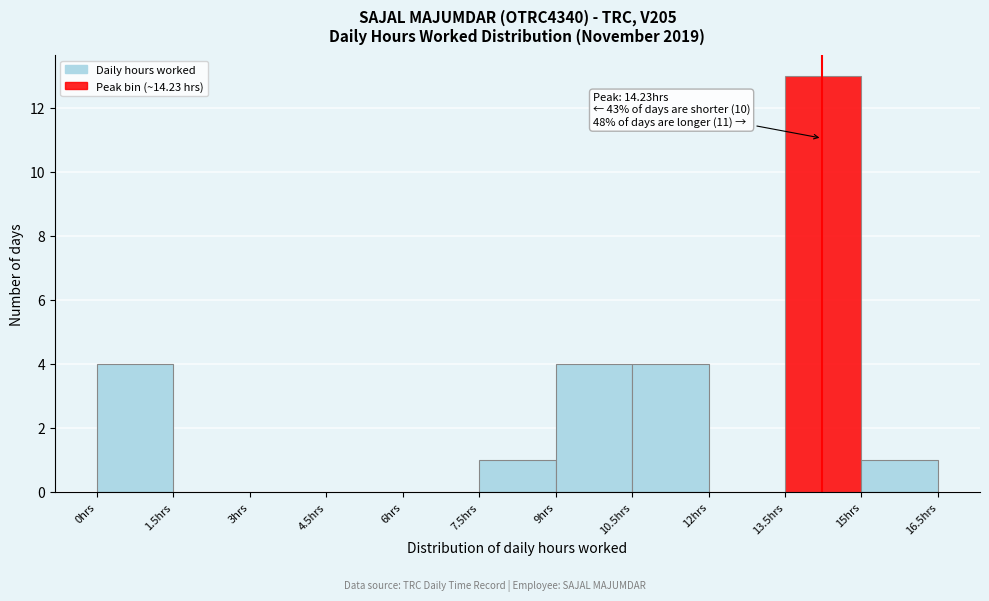

Which range on the x-axis has the tallest bar?

13.5 to 15.0